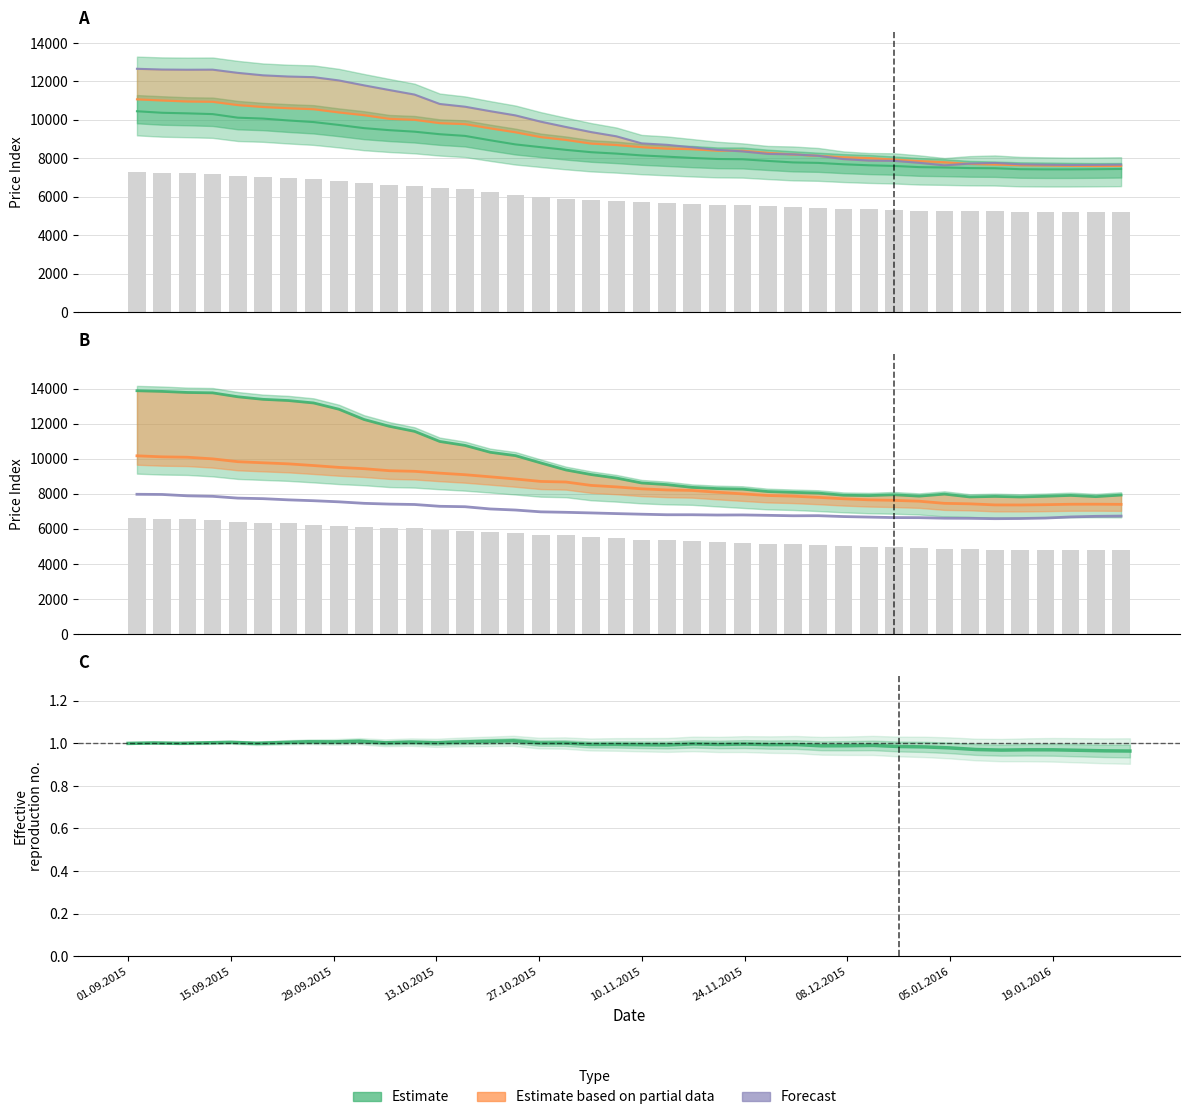

Read the value at 13.10.2015.

1.0